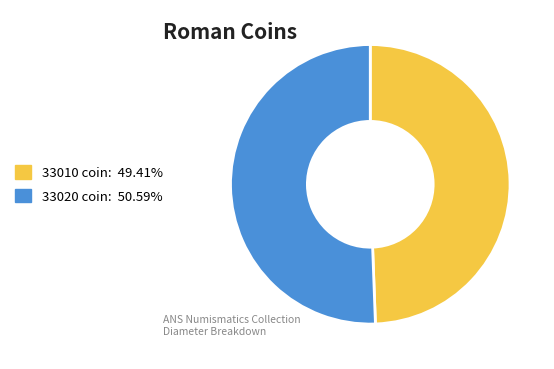

Does any single category account for the majority?

Yes